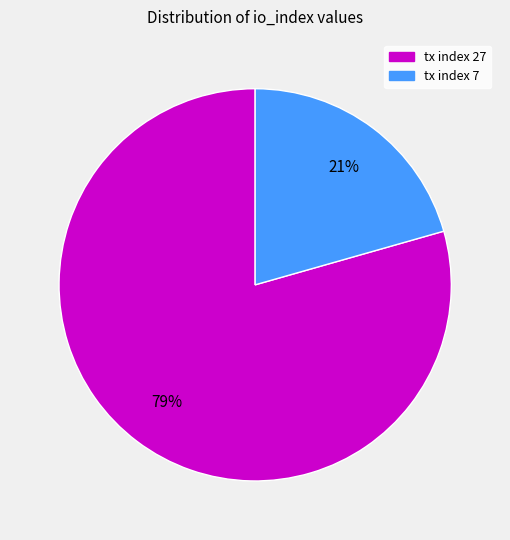

Which category has the smallest portion of the pie?

tx index 7